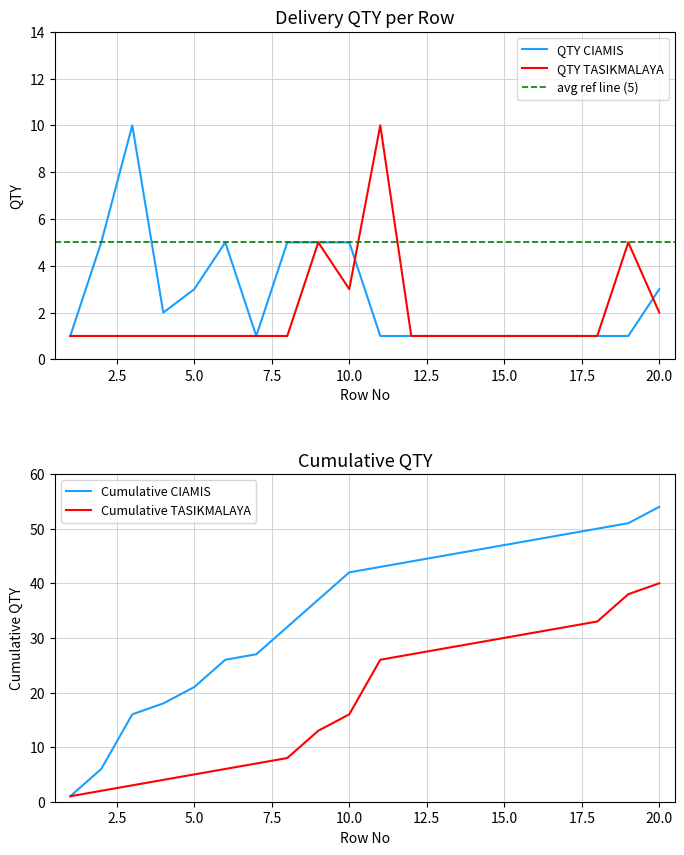

What is the value of the QTY by row (TASIKMALAYA) point at the 6th from the left?

1